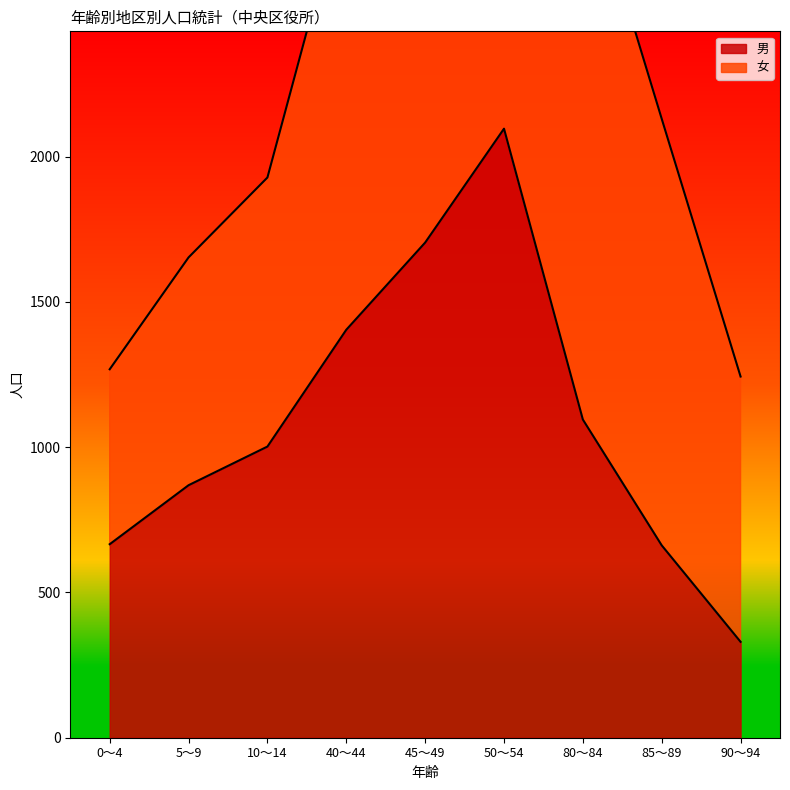

What is the smallest value displayed?

330